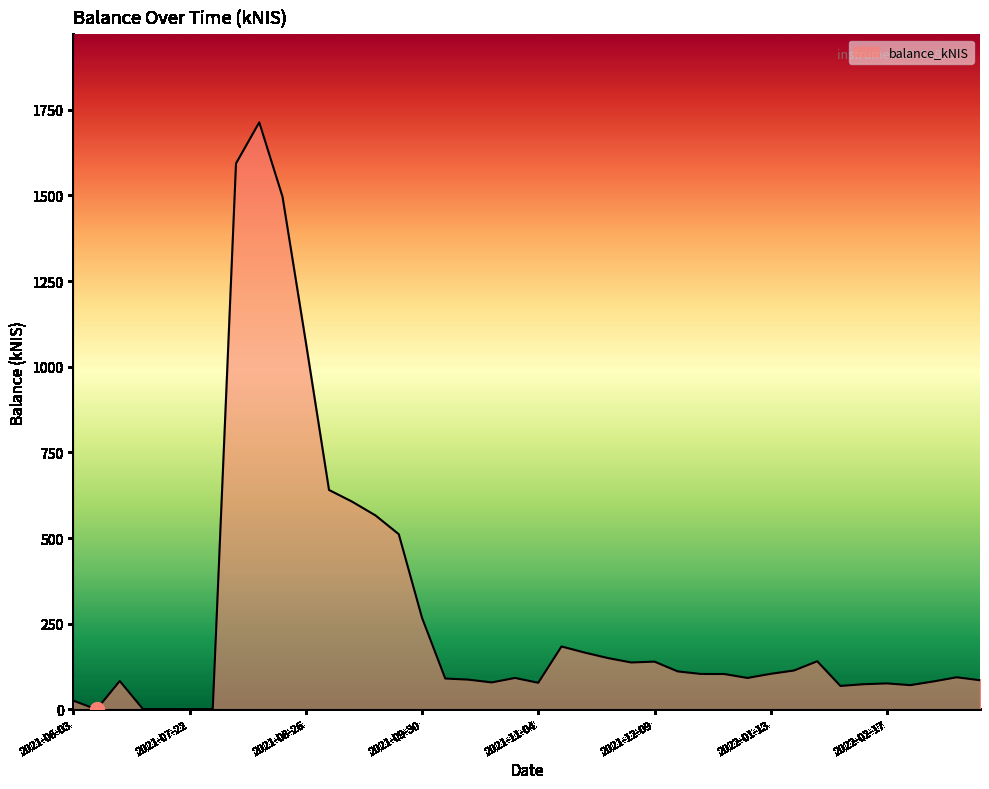

What is the maximum value shown in the chart?

1713.1